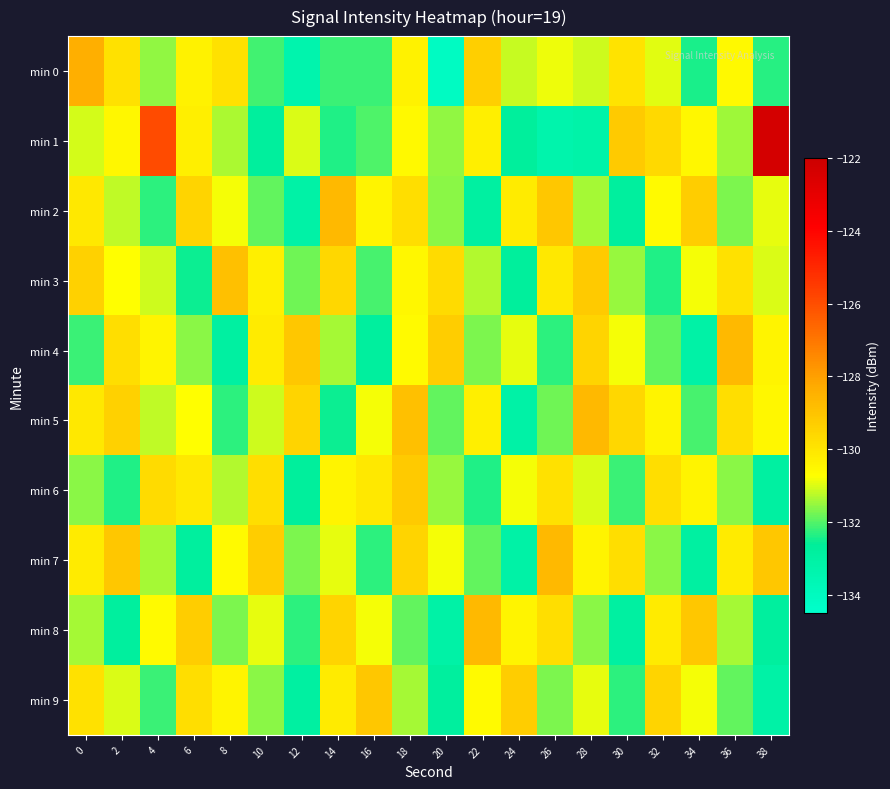

What is the total value across all series at 16?

-1312.6